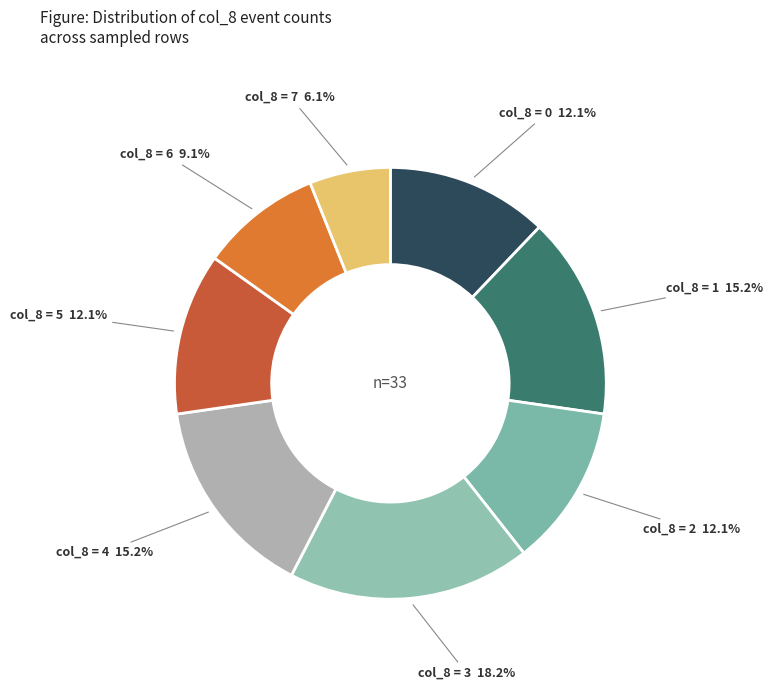

Count the number of slices in the pie.

8